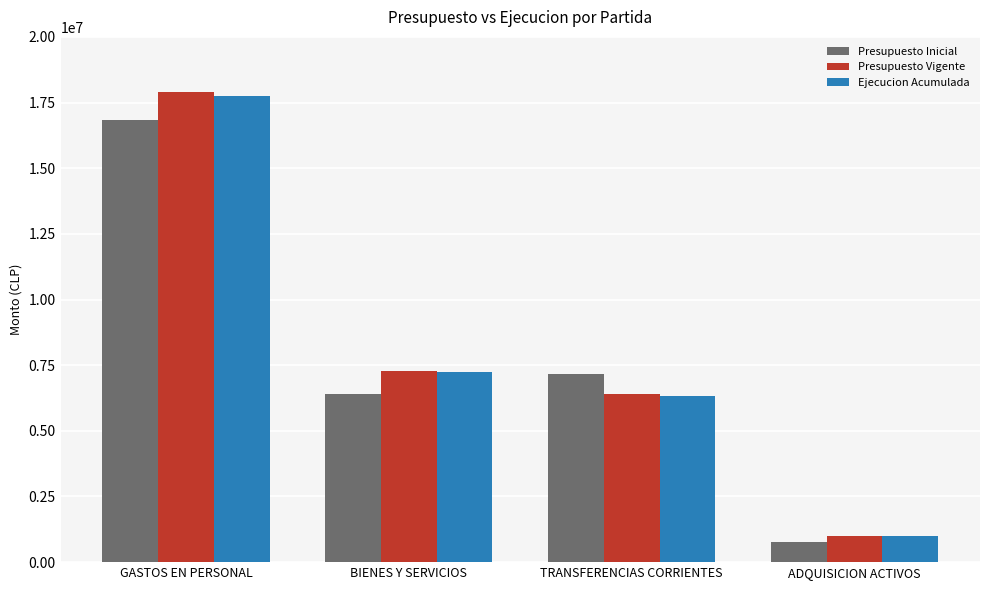

Is it true that Presupuesto Vigente equals 17895404 at GASTOS EN PERSONAL?

True